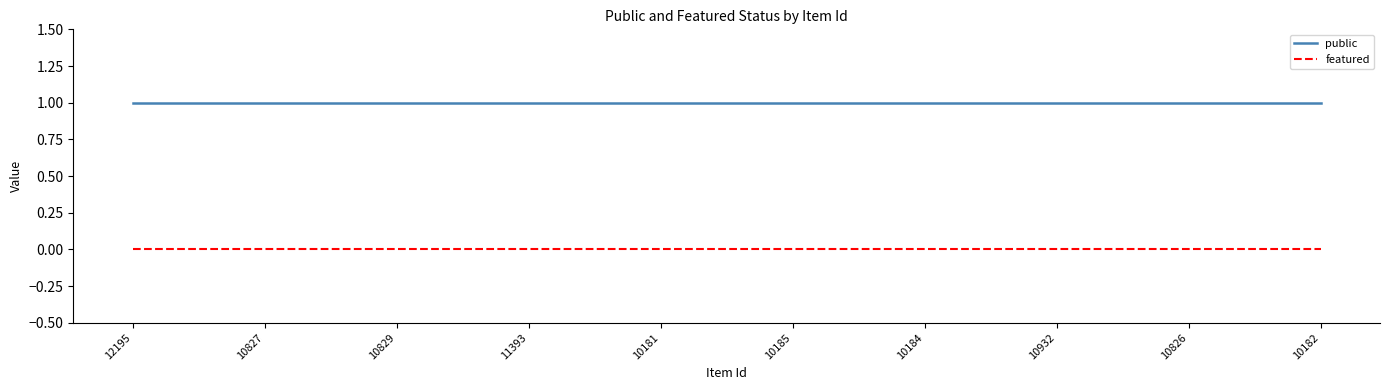

What position from the left is 10826?

9